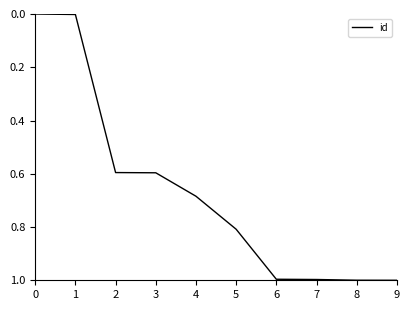

Count the number of data series in this chart.

1